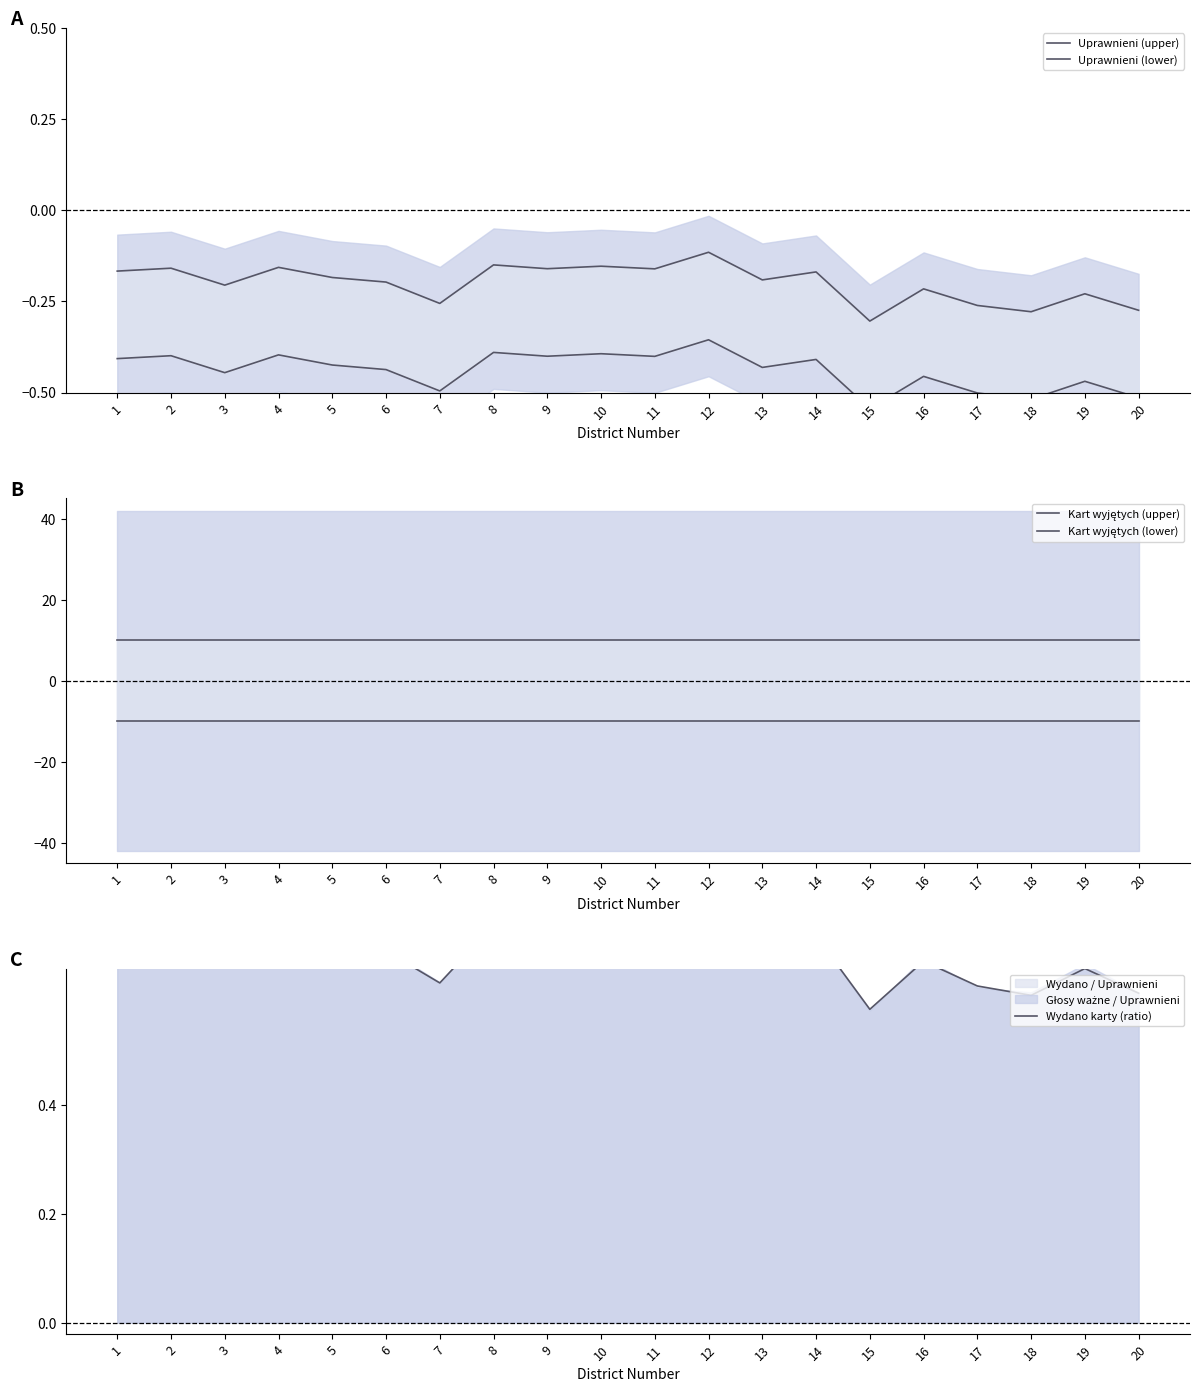

Reading left to right, list all the values displayed in this chart.

Uprawnieni (upper): -0.2	-0.2	-0.2	-0.2	-0.2	-0.2	-0.3	-0.2	-0.2	-0.2	-0.2	-0.1	-0.2	-0.2	-0.3	-0.2	-0.3	-0.3	-0.2	-0.3
Uprawnieni (lower): -0.4	-0.4	-0.4	-0.4	-0.4	-0.4	-0.5	-0.4	-0.4	-0.4	-0.4	-0.4	-0.4	-0.4	-0.5	-0.5	-0.5	-0.5	-0.5	-0.5
Kart wyjętych (upper): 10.0	10.0	10.0	10.0	10.0	10.0	10.0	10.0	10.0	10.0	10.0	10.0	10.0	10.0	10.0	10.0	10.0	10.0	10.0	10.0
Kart wyjętych (lower): -10.0	-10.0	-10.0	-10.0	-10.0	-10.0	-10.0	-10.0	-10.0	-10.0	-10.0	-10.0	-10.0	-10.0	-10.0	-10.0	-10.0	-10.0	-10.0	-10.0
Wydano karty (ratio): 0.7	0.7	0.7	0.7	0.7	0.7	0.6	0.7	0.7	0.7	0.7	0.8	0.7	0.7	0.6	0.7	0.6	0.6	0.7	0.6